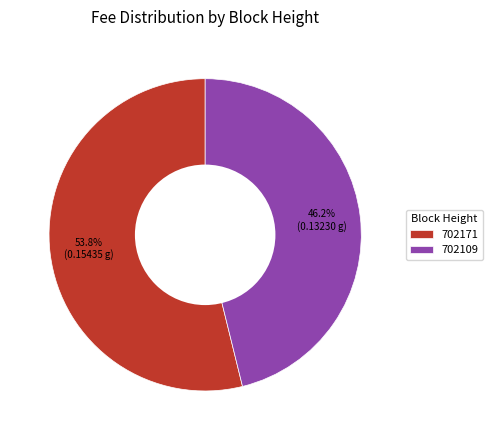

How many segments does this pie chart have?

2